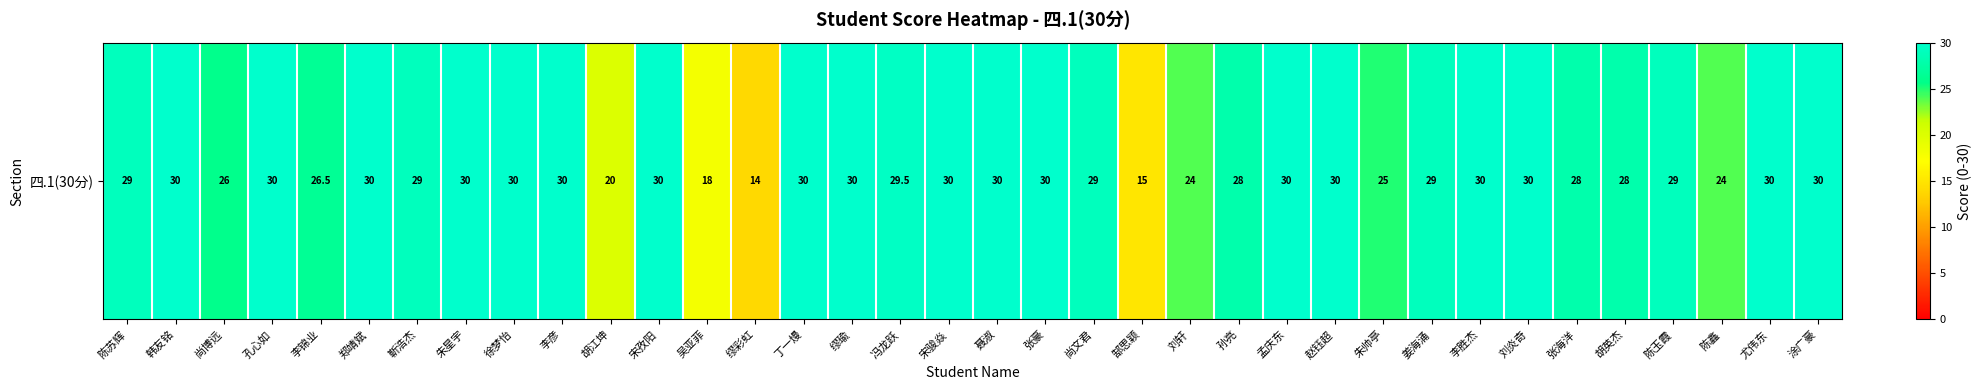

How many distinct data groups are displayed?

1